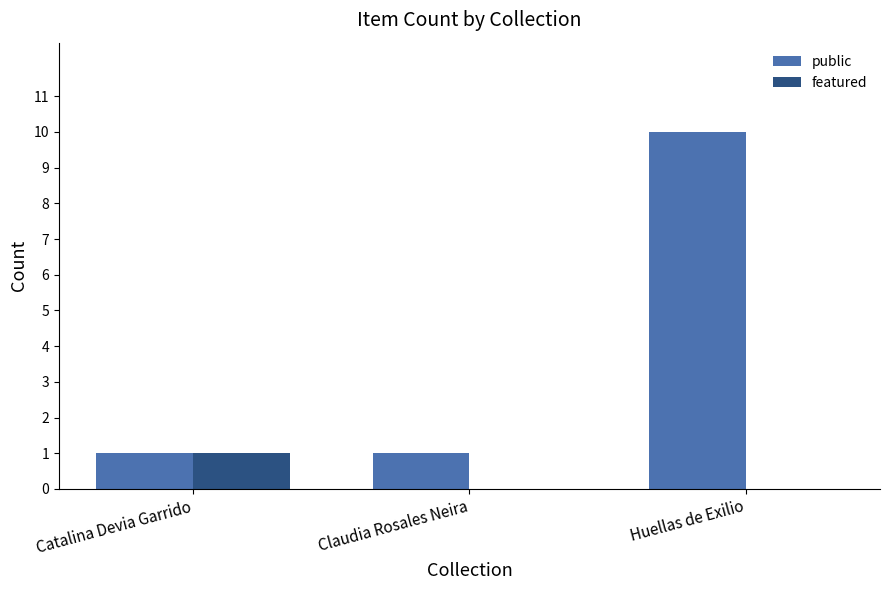

Reading right to left, transcribe all the data shown in this chart.

public: 10	1	1
featured: 0	0	1